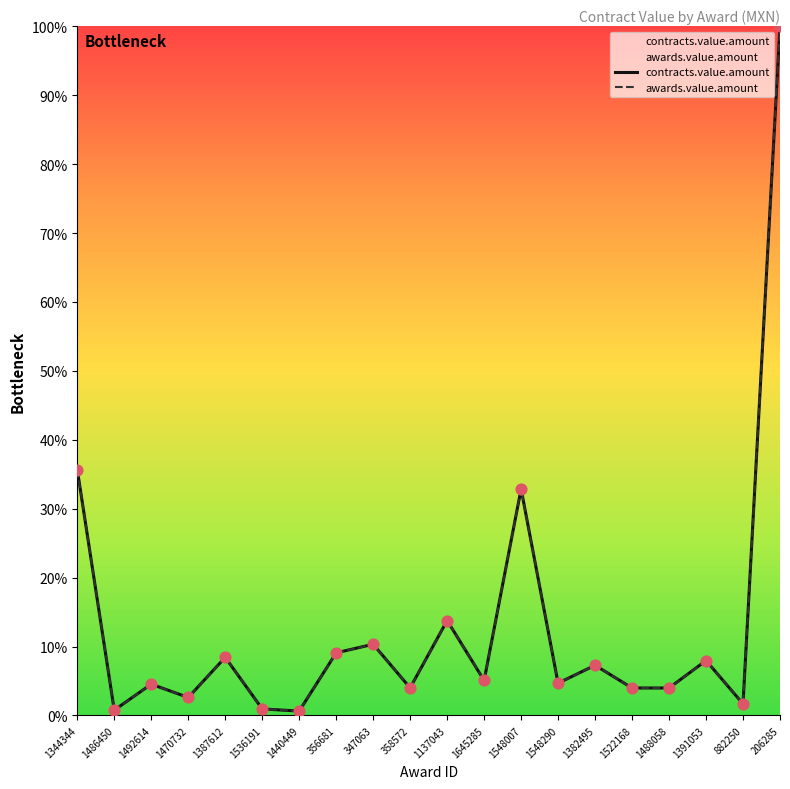

Which series has the largest total across all categories?

contracts.value.amount